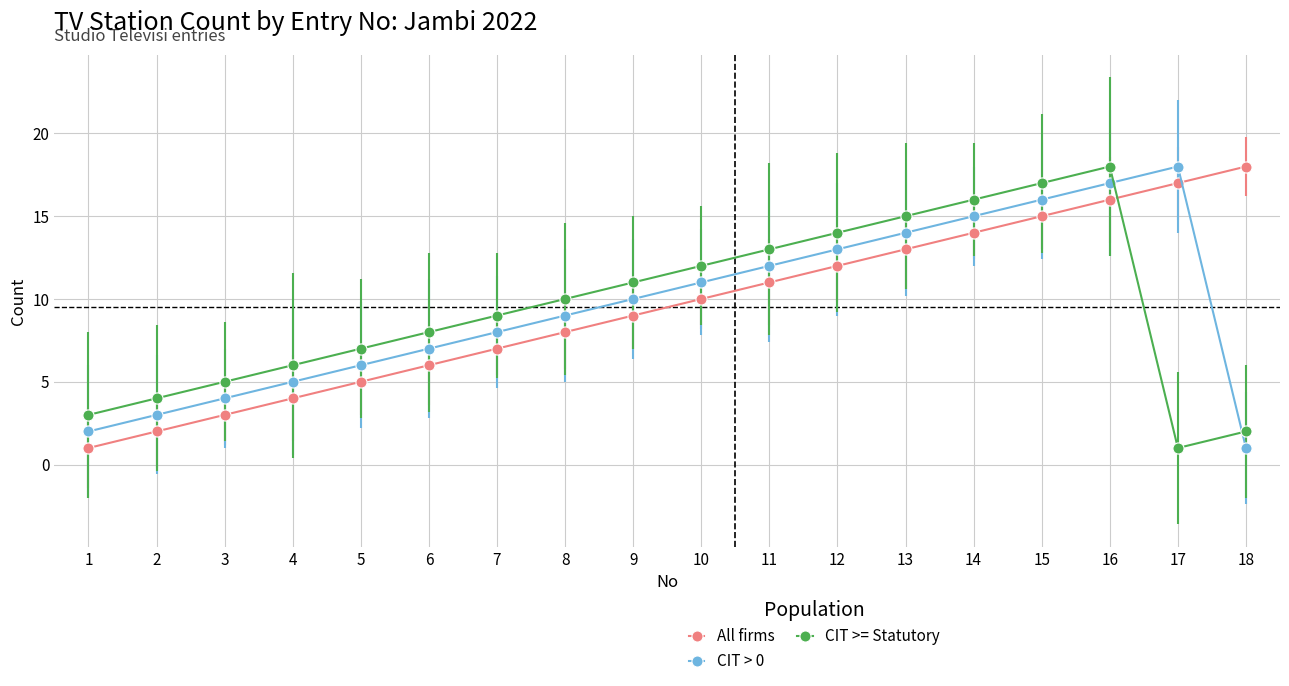

Which category has the lowest value in the CIT > 0 series?

18